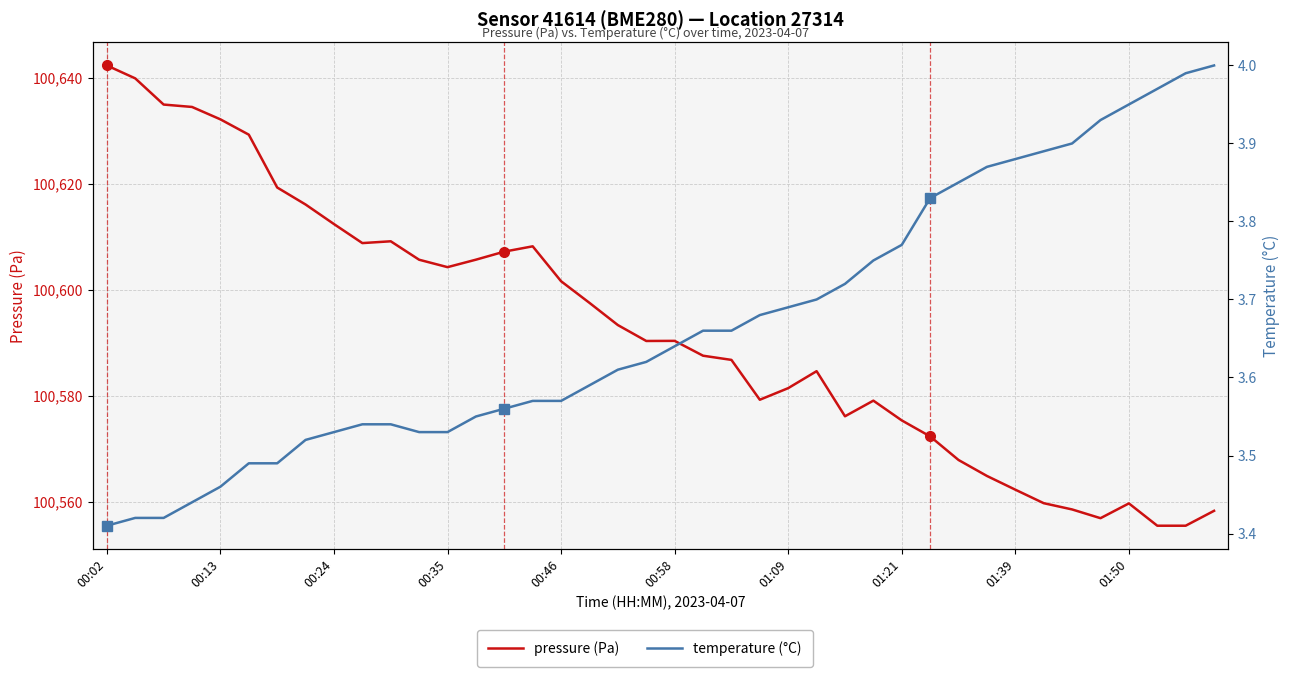

How many interior local valleys does the pressure (Pa) series have?

6